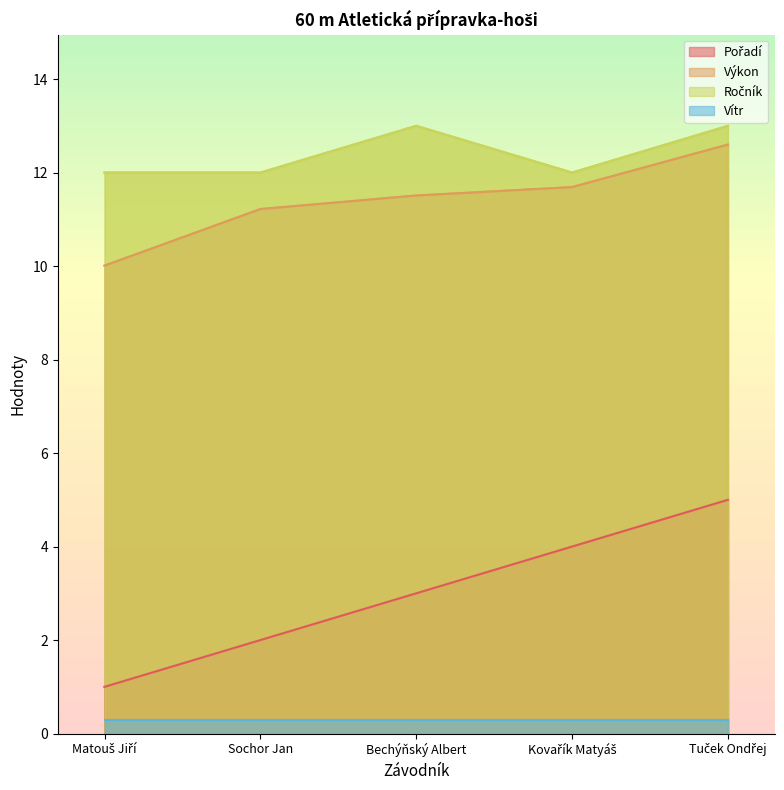

Which category has the lowest value across all series?

Matouš Jiří